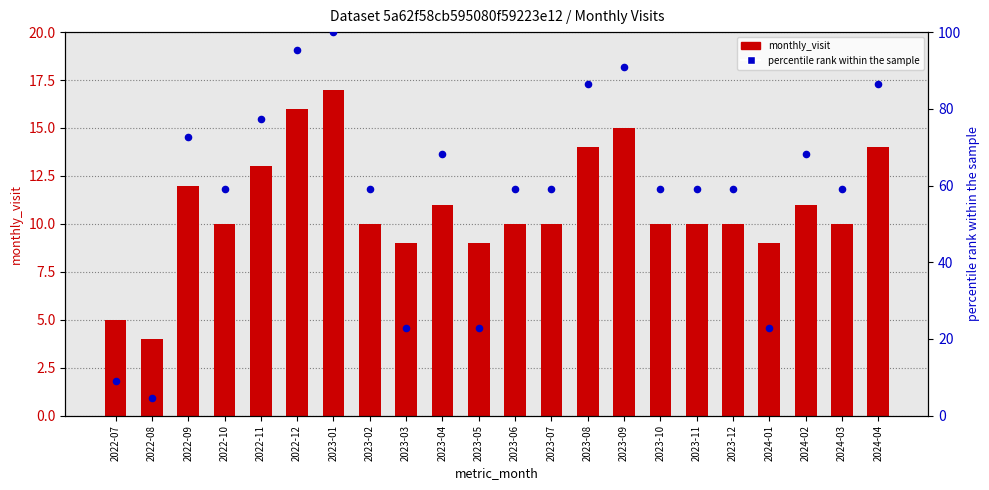

Which series reaches the minimum Y coordinate?

monthly_visit